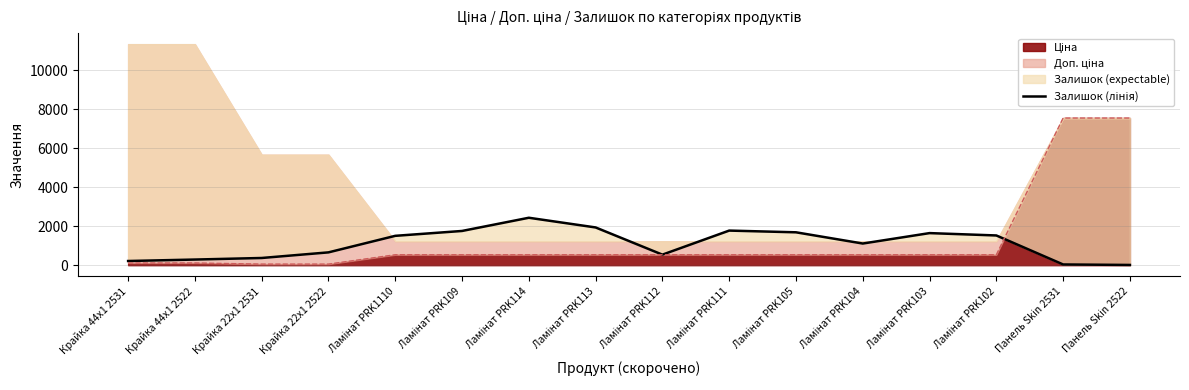

True or false: the data has more than 0 interior local peaks.

True